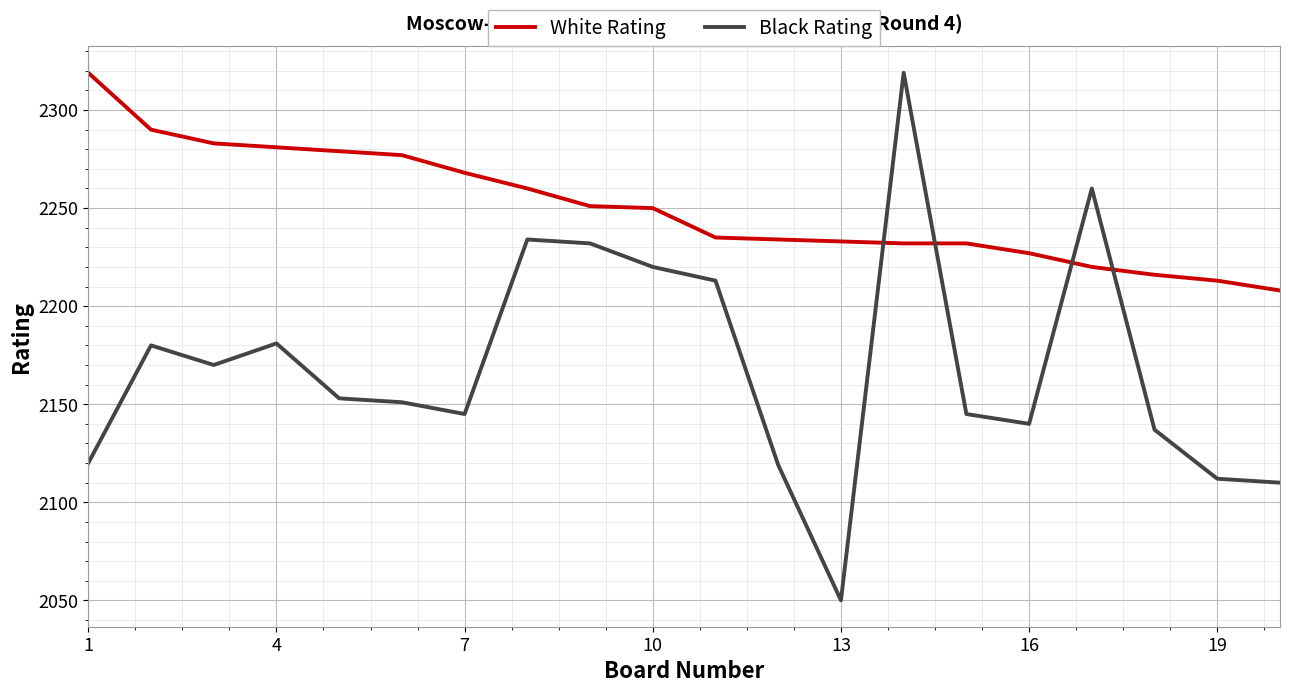

Which series has the largest total across all categories?

White Rating